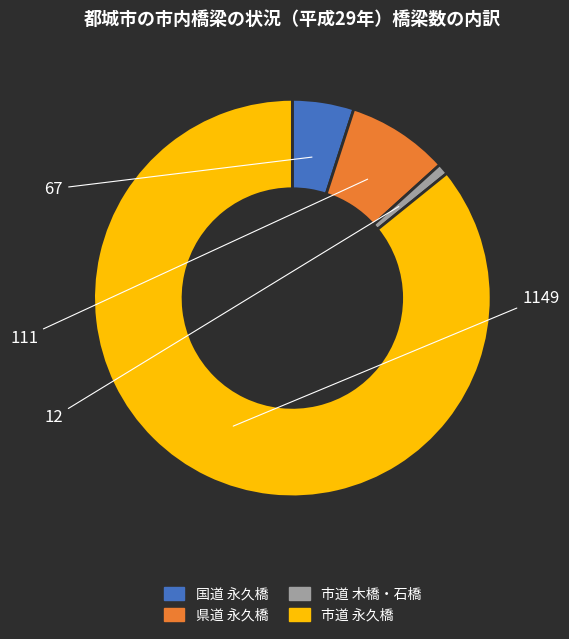

Count the number of slices in the pie.

4